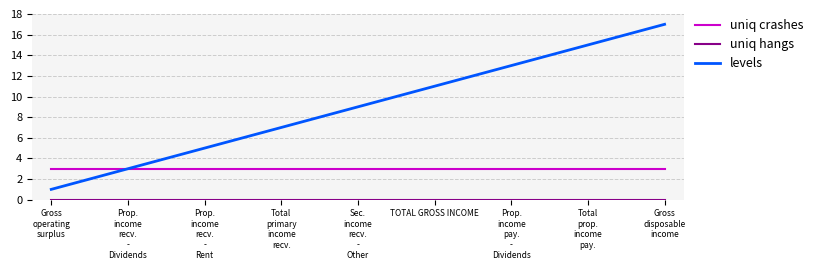

True or false: levels has more than 1 interior local peaks.

False